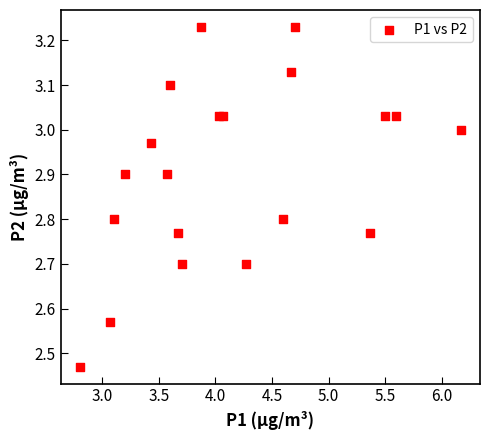

What is the range of X values (max minus min)?

3.4